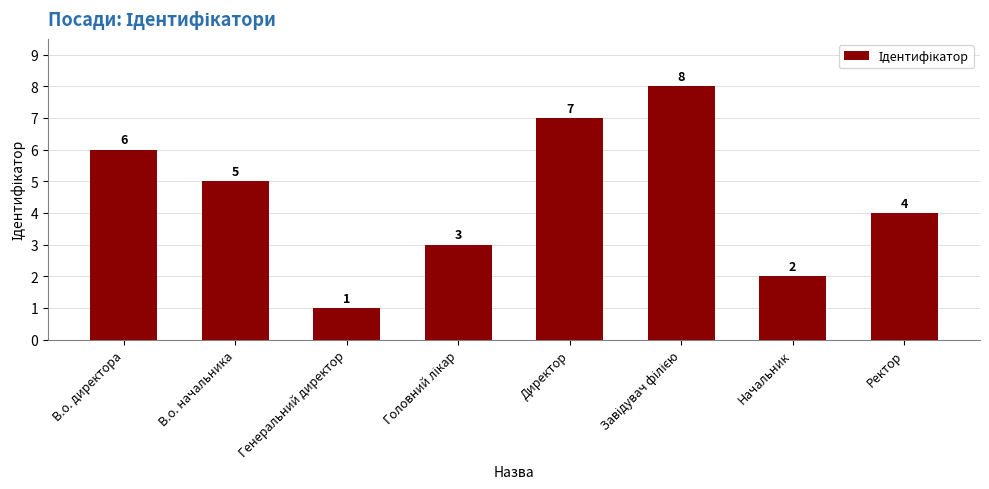

What is the minimum value shown in the chart?

1